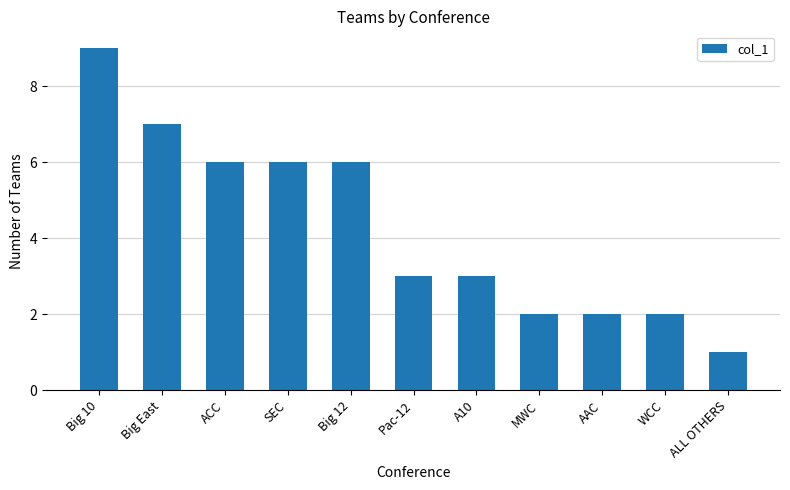

What is the sum of all values?

47